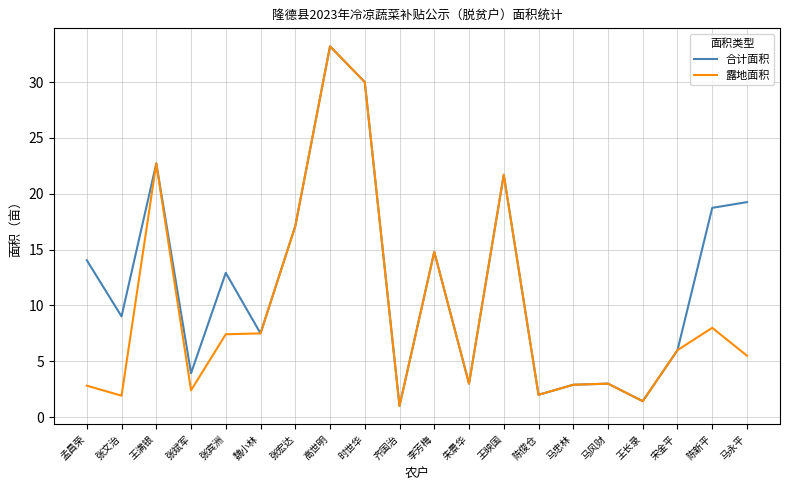

Between 孟昌荣 and 张宏达, which series saw the biggest shift?

露地面积